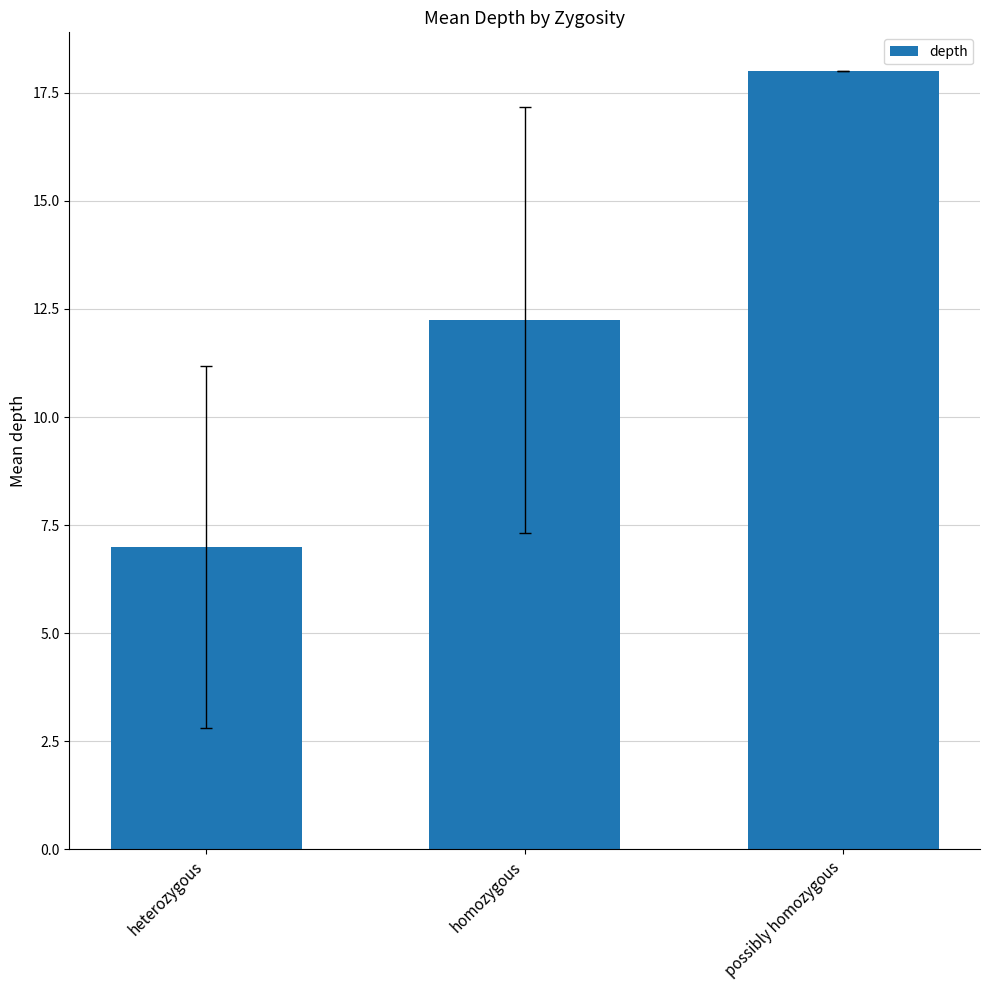

Does the chart contain stacked bars?

No